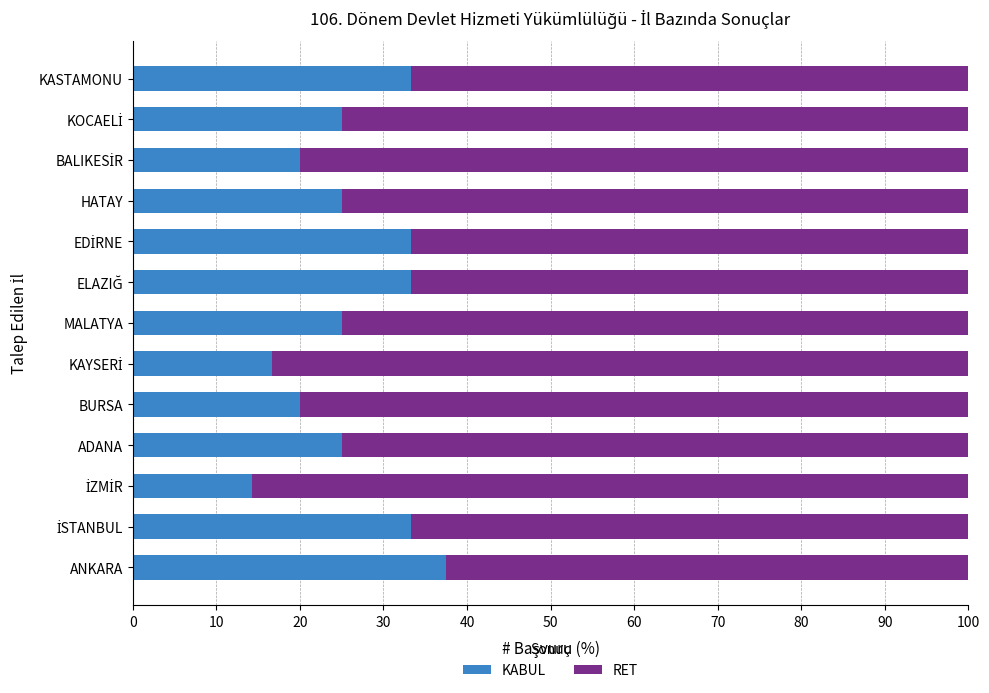

The KABUL series shows 20.0 at BURSA. True or false?

True